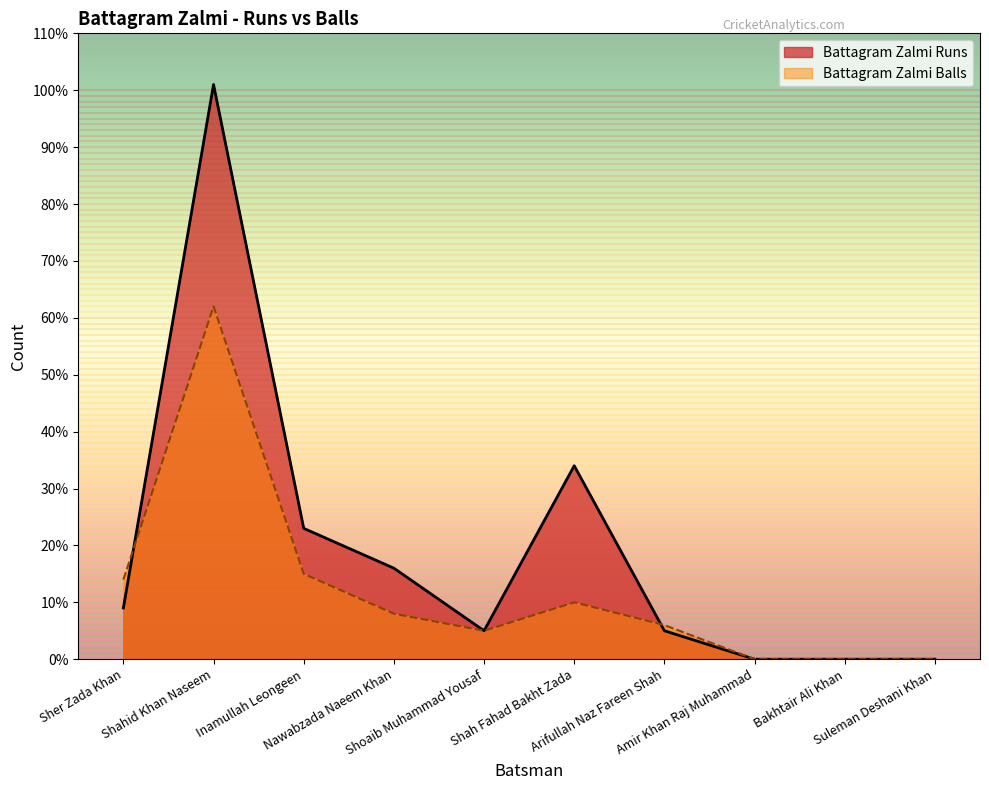

Reading left to right, list all the values displayed in this chart.

Battagram Zalmi Runs: 9	101	23	16	5	34	5	0	0	0
Battagram Zalmi Balls: 14	62	15	8	5	10	6	0	0	0